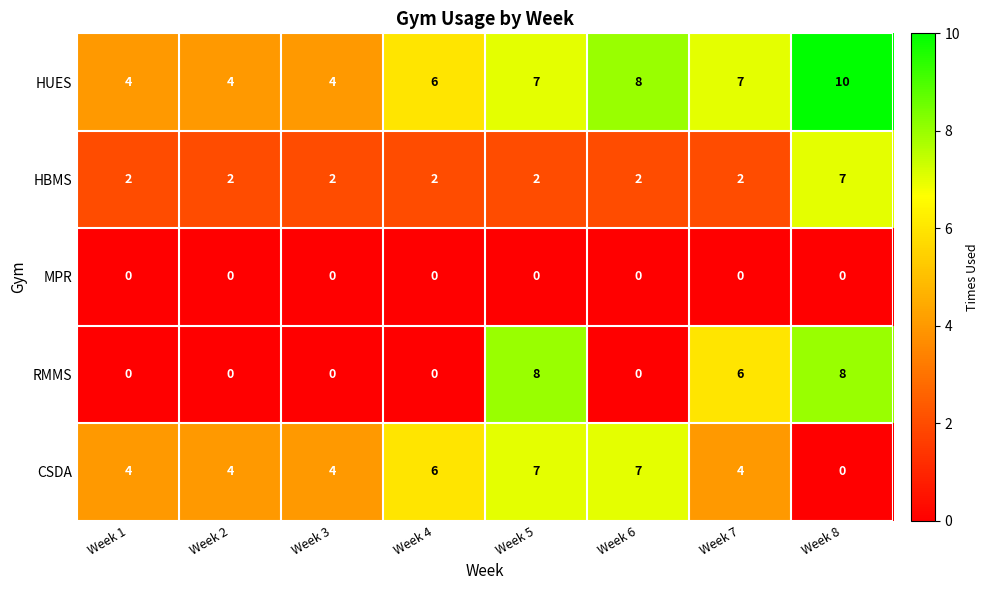

How many HBMS values are between 2 and 3?

7